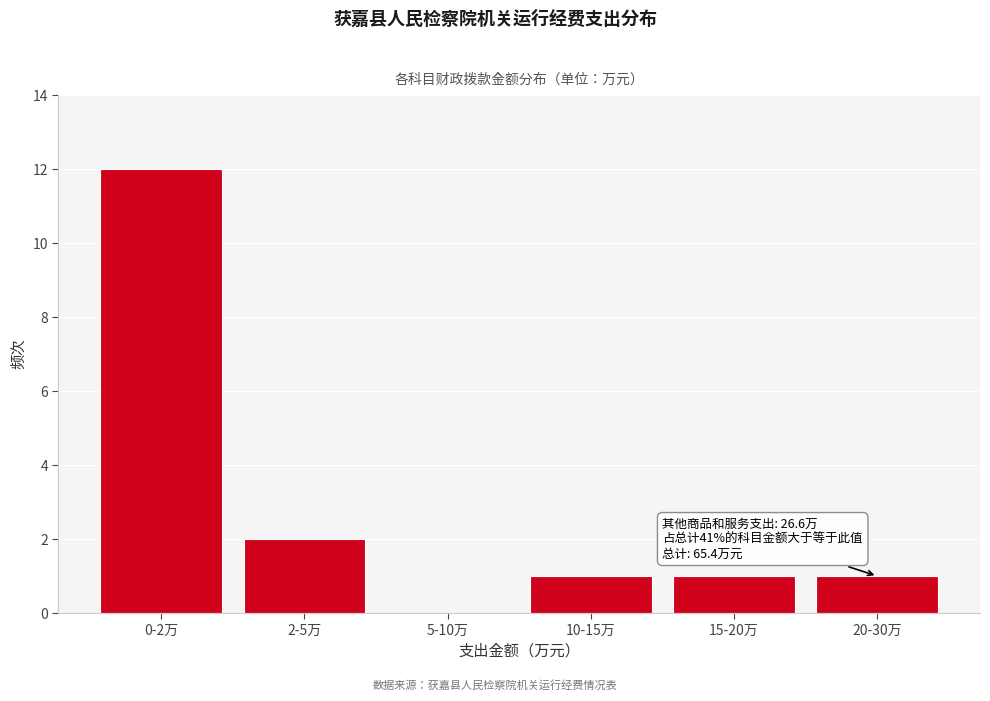

Reading left to right, transcribe all the data shown in this chart.

0-2万=12	2-5万=2	5-10万=0	10-15万=1	15-20万=1	20-30万=1